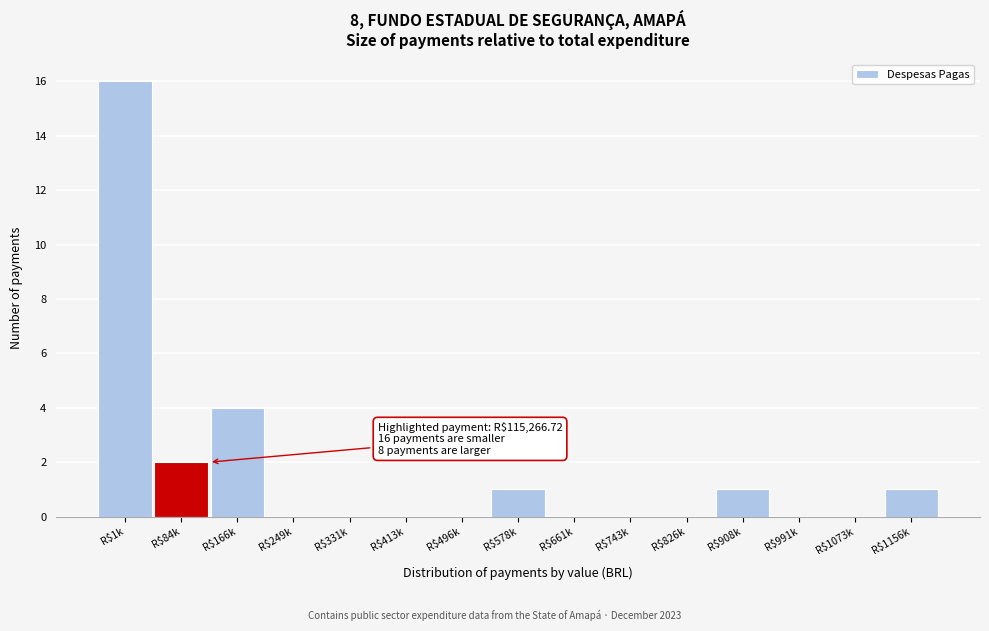

Where is the data nearest to the value 8?

R$166k